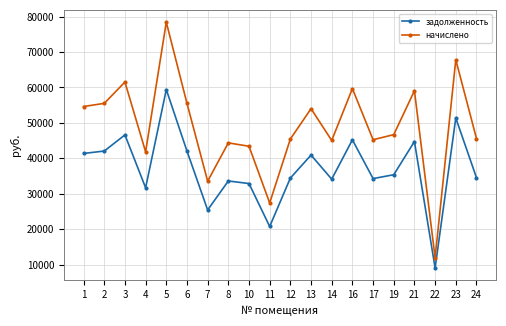

What is the difference between the highest and lowest values at 17?

10978.0